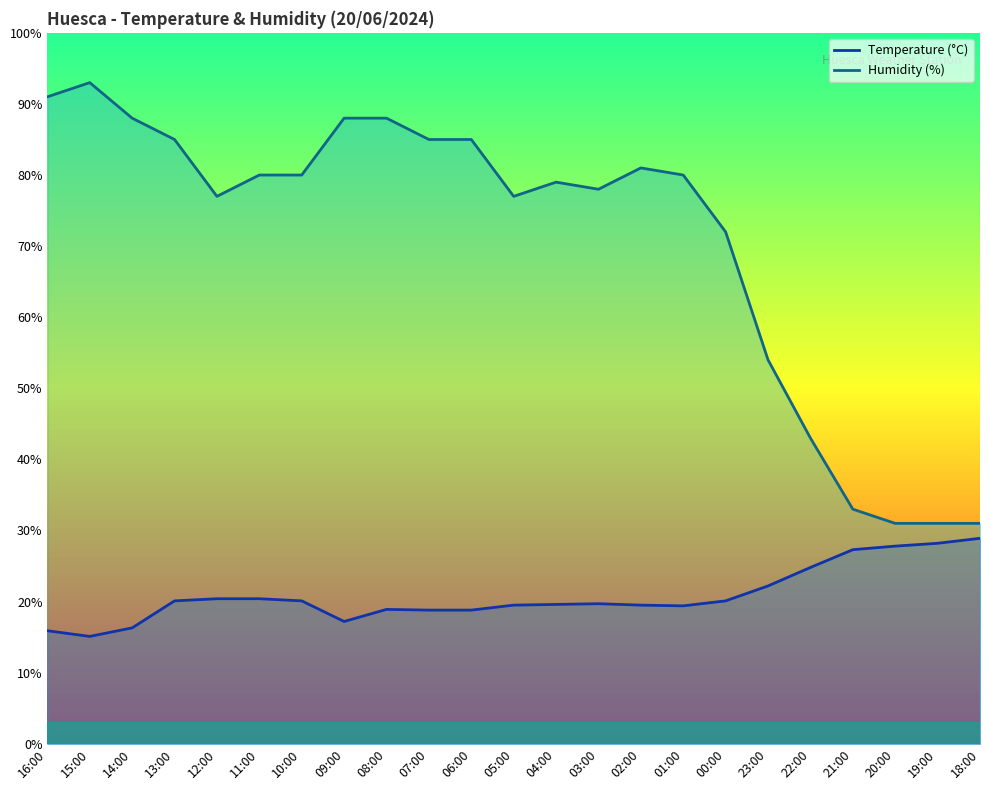

What value does the Humidity (%) series have at 03:00?

78.0